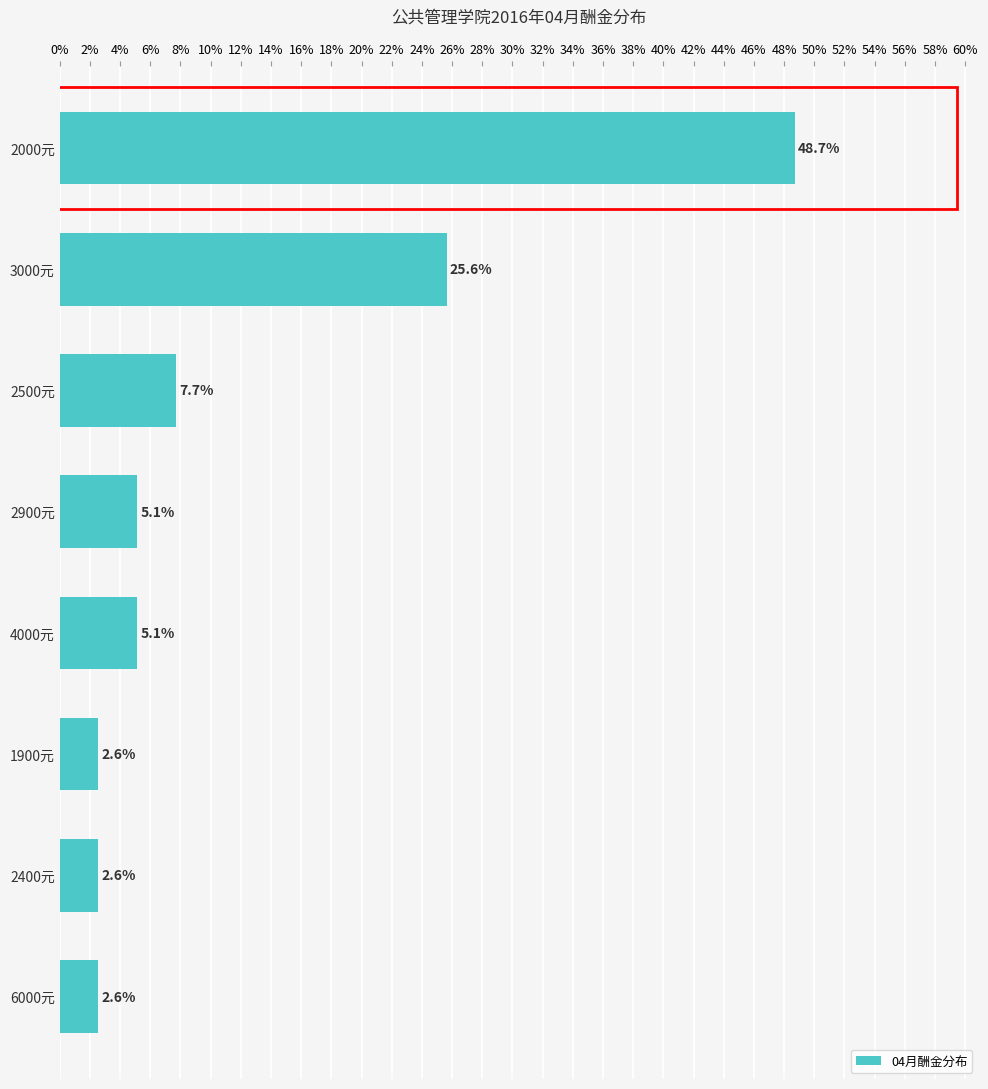

Read the value at 2000元.

48.7